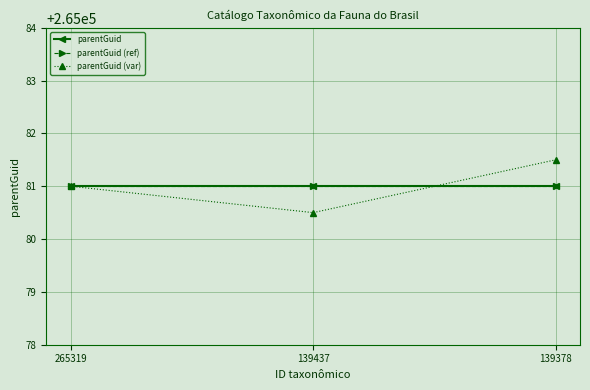

Which series has the largest total across all categories?

parentGuid